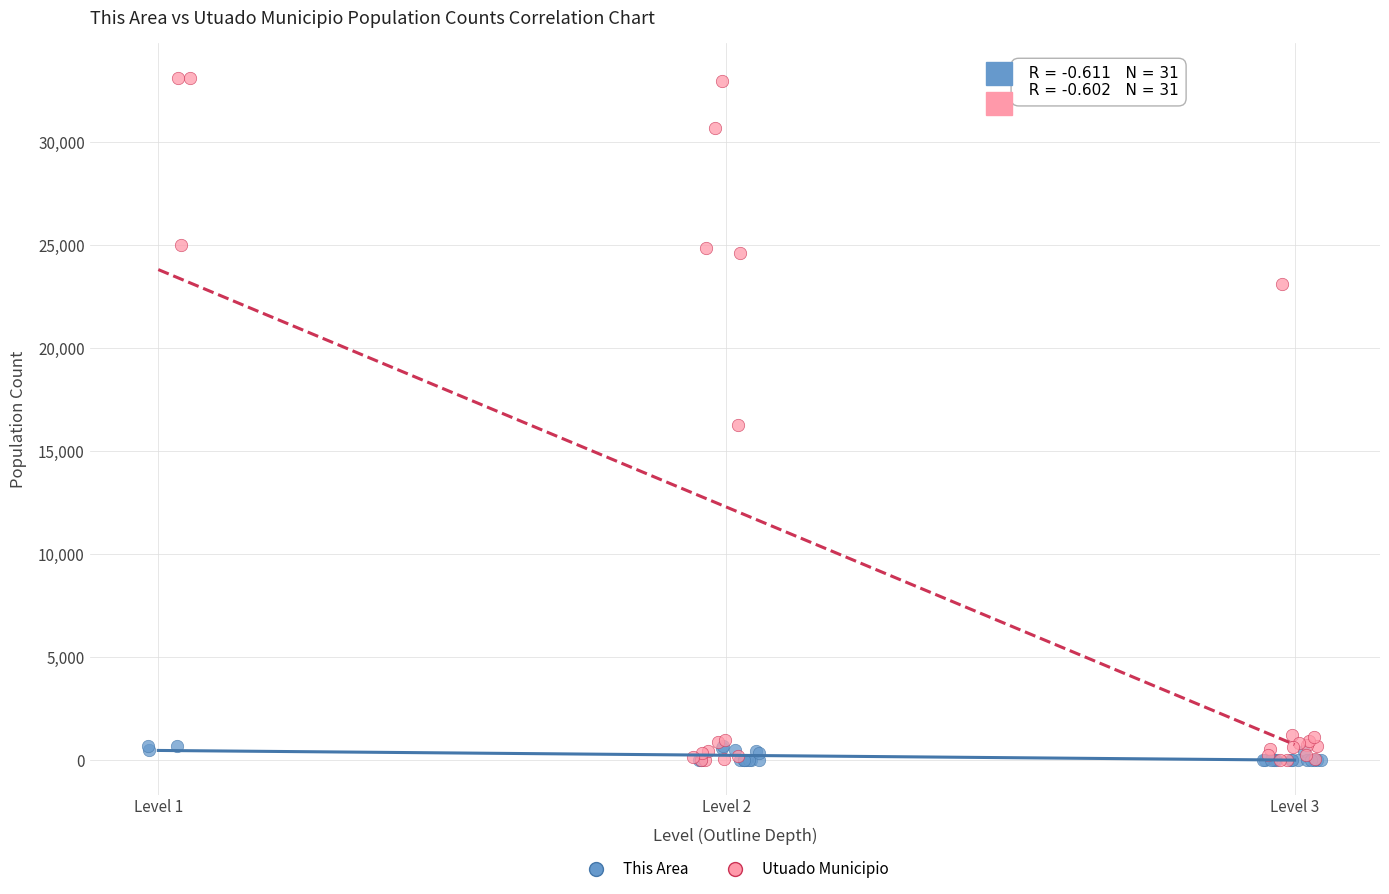

Which series reaches the maximum Y coordinate?

Utuado Municipio